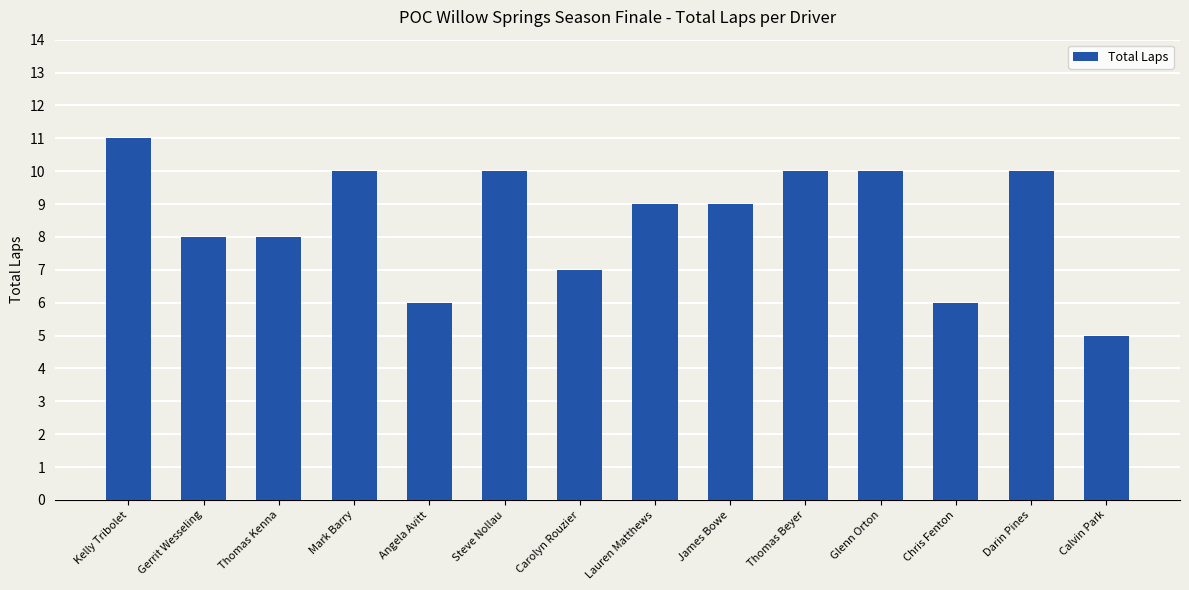

Reading left to right, list all the values displayed in this chart.

Kelly Tribolet=11	Gerrit Wesseling=8	Thomas Kenna=8	Mark Barry=10	Angela Avitt=6	Steve Nollau=10	Carolyn Rouzier=7	Lauren Matthews=9	James Bowe=9	Thomas Beyer=10	Glenn Orton=10	Chris Fenton=6	Darin Pines=10	Calvin Park=5